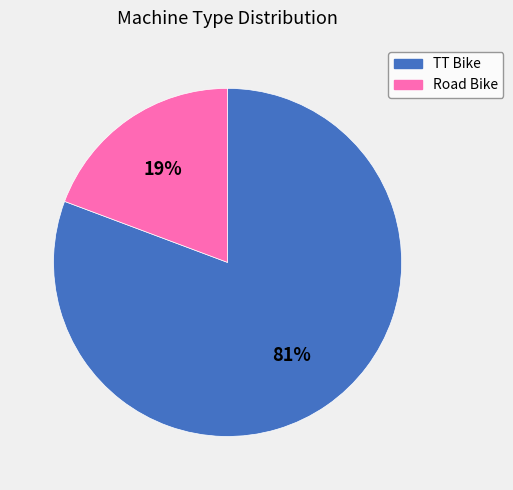

The Road Bike slice represents 11% of the pie. True or false?

False